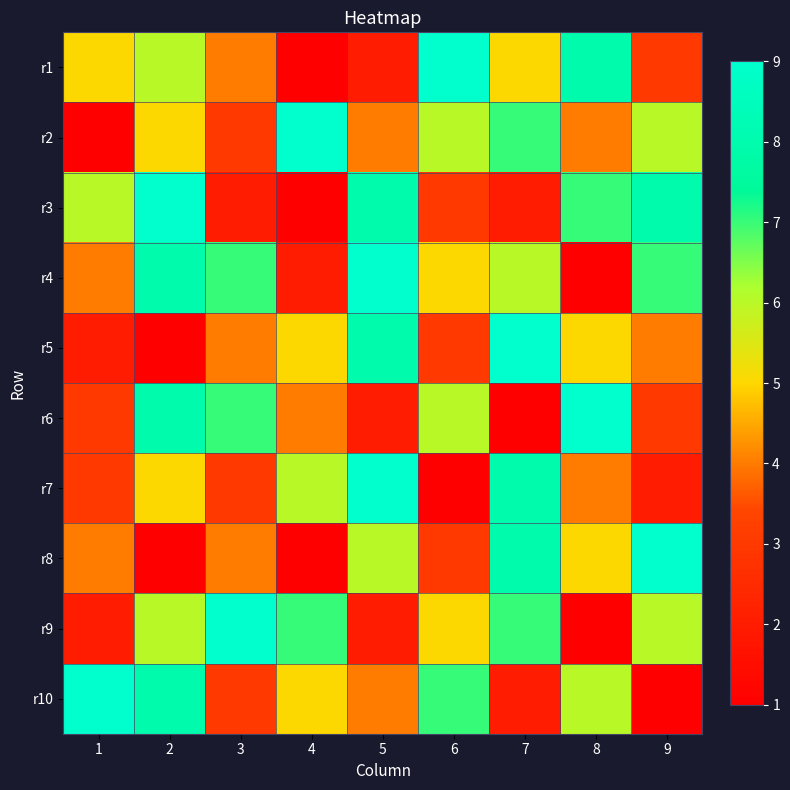

How many distinct data groups are displayed?

10